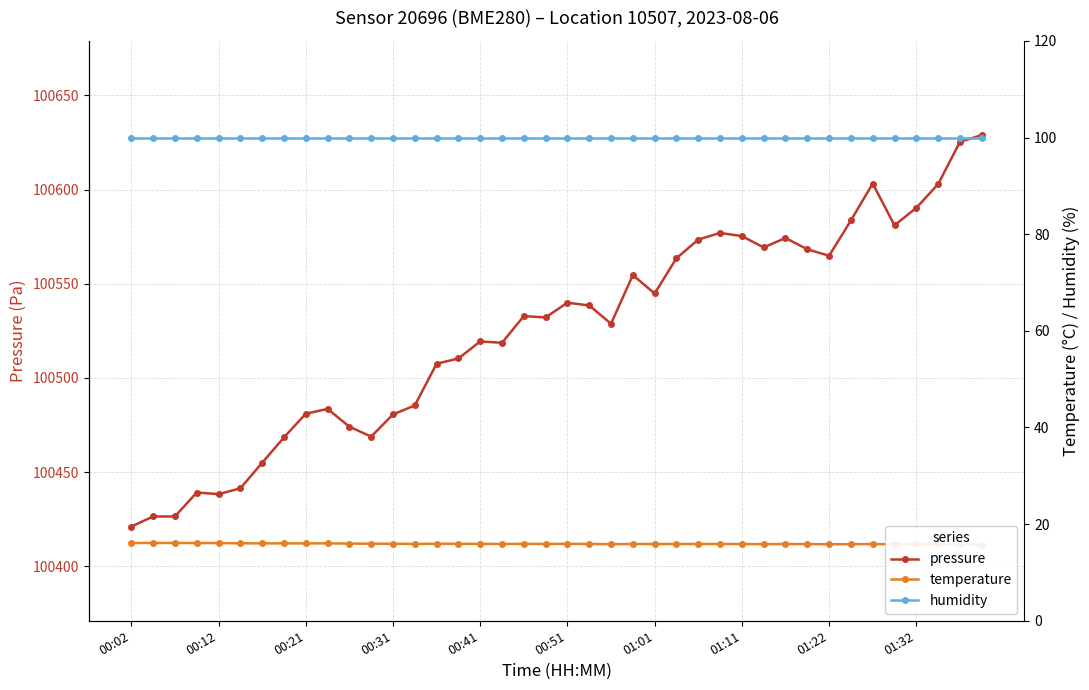

At which category does temperature reach its first local valley?

00:21